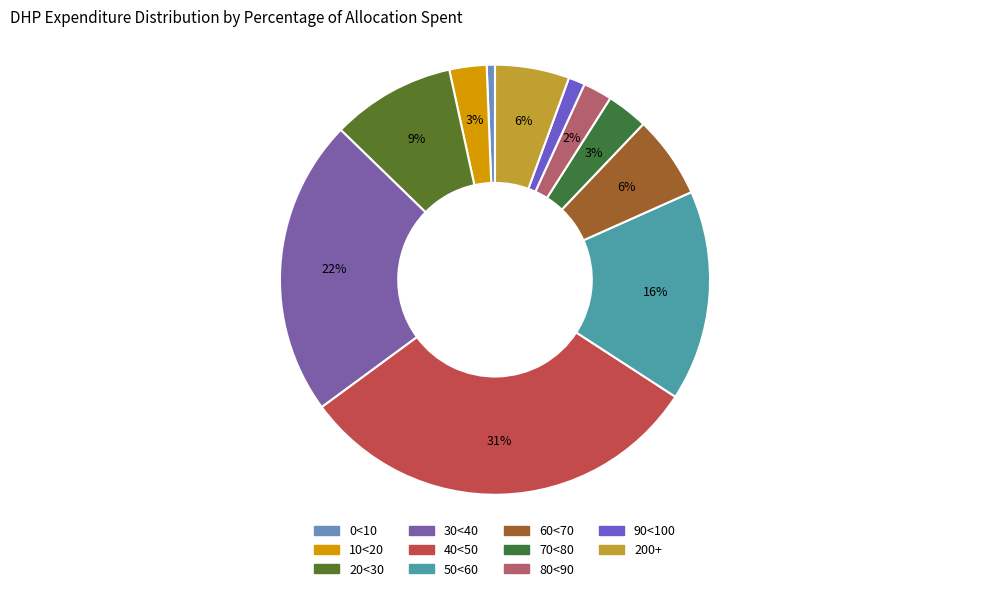

How many segments does this pie chart have?

11